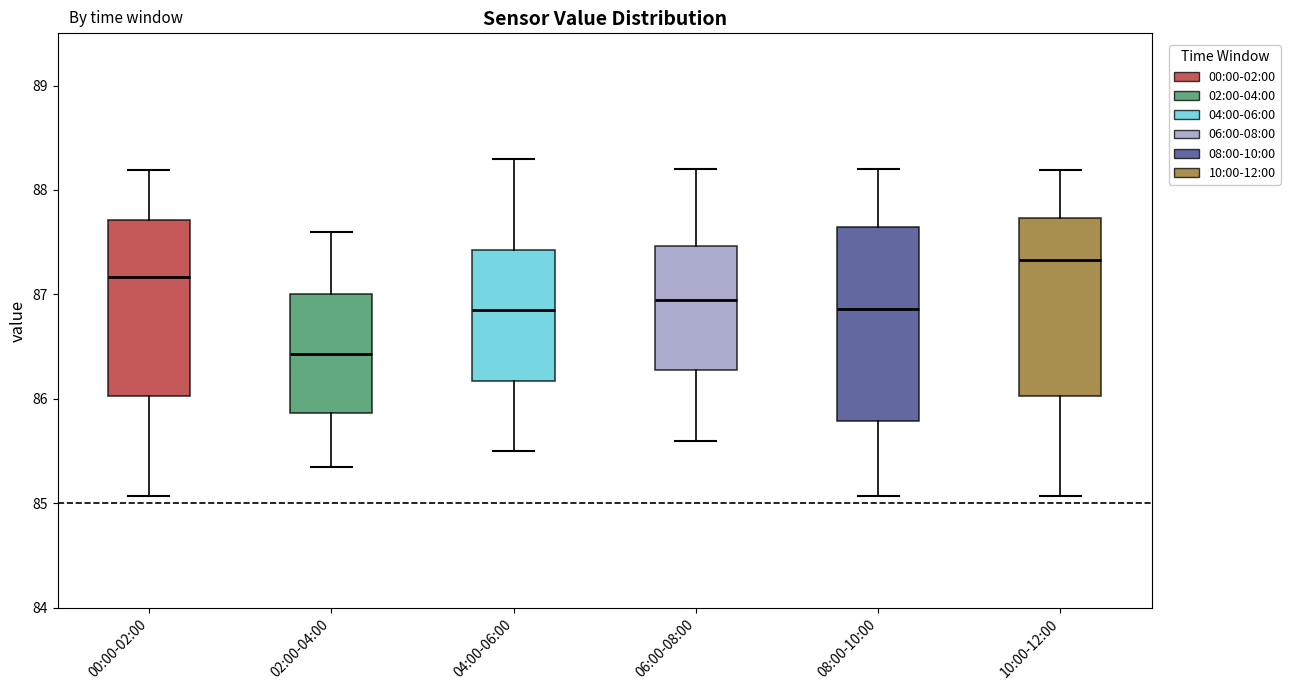

Where does the lower whisker of the box for 08:00-10:00 end on the y-axis? The values are not printed on the chart, so give them approximately, as read against the axis.

85.1